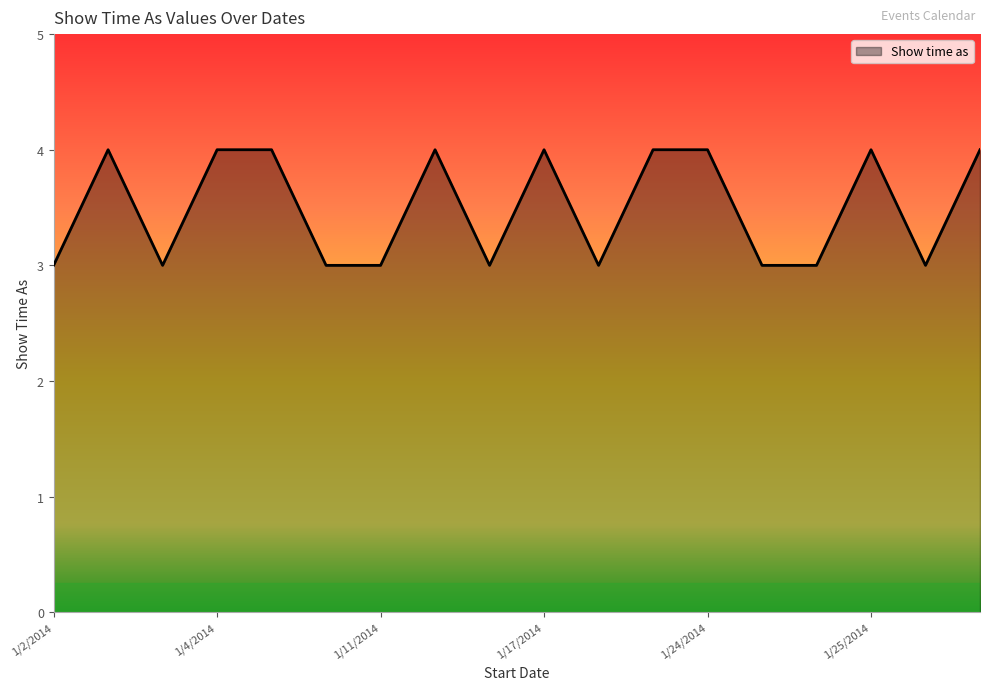

How many values are between 3 and 4?

18